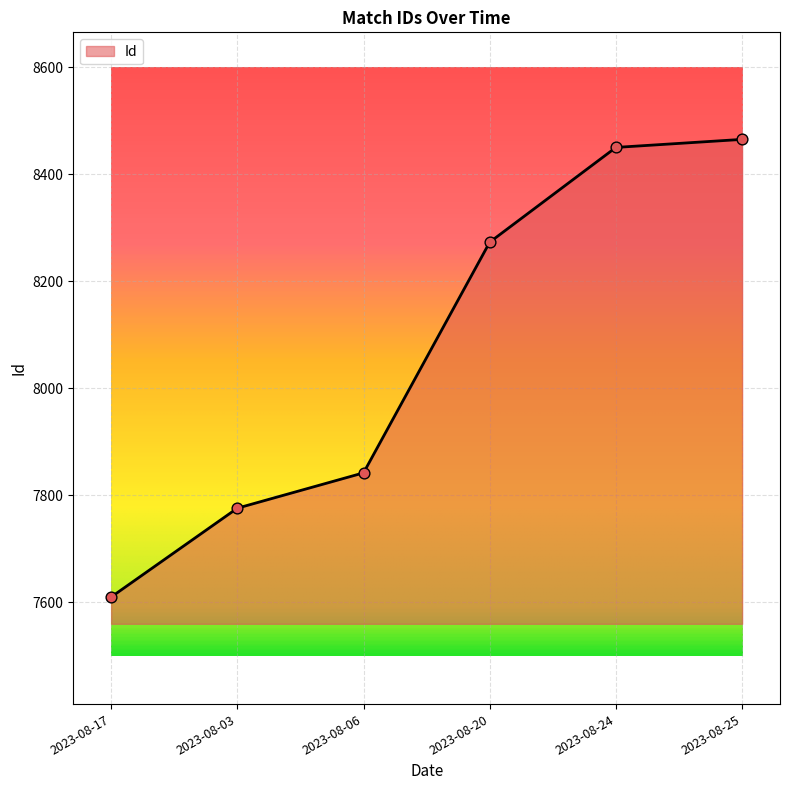

What is the ratio of the value at 2023-08-17 to the value at 2023-08-03?

1.0